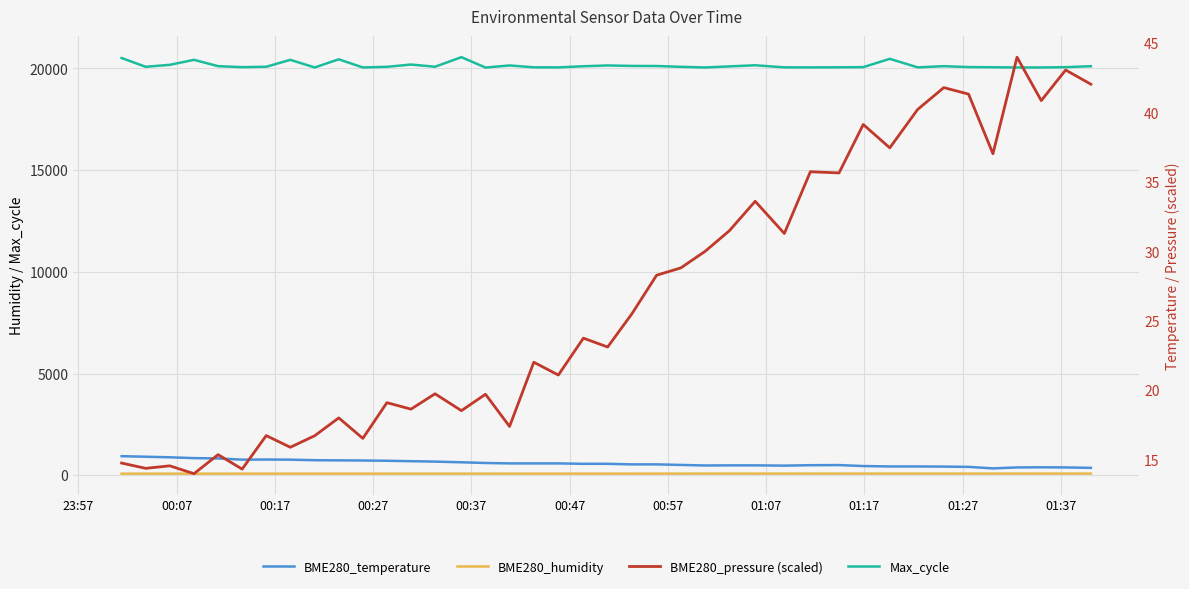

Reading left to right, what are all the values shown in this chart?

BME280_humidity: 84.8	85.0	85.1	85.3	85.5	85.8	86.0	86.2	86.3	86.4	86.4	86.4	86.7	86.7	86.9	87.2	87.3	87.4	87.5	87.5	87.6	87.7	87.8	88.1	88.3	88.3	88.1	88.4	88.5	88.4	88.3	88.8	89.0	89.0	88.9	89.0	89.1	89.1	89.1	88.9
Max_cycle: 20513.0	20082.0	20179.0	20424.0	20113.0	20064.0	20083.0	20424.0	20050.0	20450.0	20049.0	20081.0	20193.0	20085.0	20555.0	20045.0	20148.0	20057.0	20053.0	20109.0	20148.0	20125.0	20121.0	20081.0	20049.0	20102.0	20157.0	20055.0	20053.0	20057.0	20065.0	20474.0	20054.0	20113.0	20069.0	20060.0	20049.0	20049.0	20064.0	20111.0
BME280_temperature: 15.3	15.2	15.2	15.1	15.1	15.0	15.0	15.0	15.0	15.0	14.9	14.9	14.9	14.9	14.8	14.8	14.7	14.7	14.7	14.7	14.7	14.7	14.7	14.6	14.6	14.6	14.6	14.6	14.6	14.6	14.6	14.5	14.5	14.5	14.5	14.4	14.4	14.5	14.4	14.4
BME280_pressure (scaled): 14.8	14.4	14.6	14.0	15.4	14.3	16.7	15.9	16.7	18.0	16.5	19.1	18.6	19.8	18.5	19.7	17.4	22.0	21.1	23.8	23.1	25.5	28.3	28.8	30.0	31.5	33.6	31.3	35.7	35.7	39.2	37.5	40.2	41.8	41.3	37.0	44.0	40.9	43.1	42.1